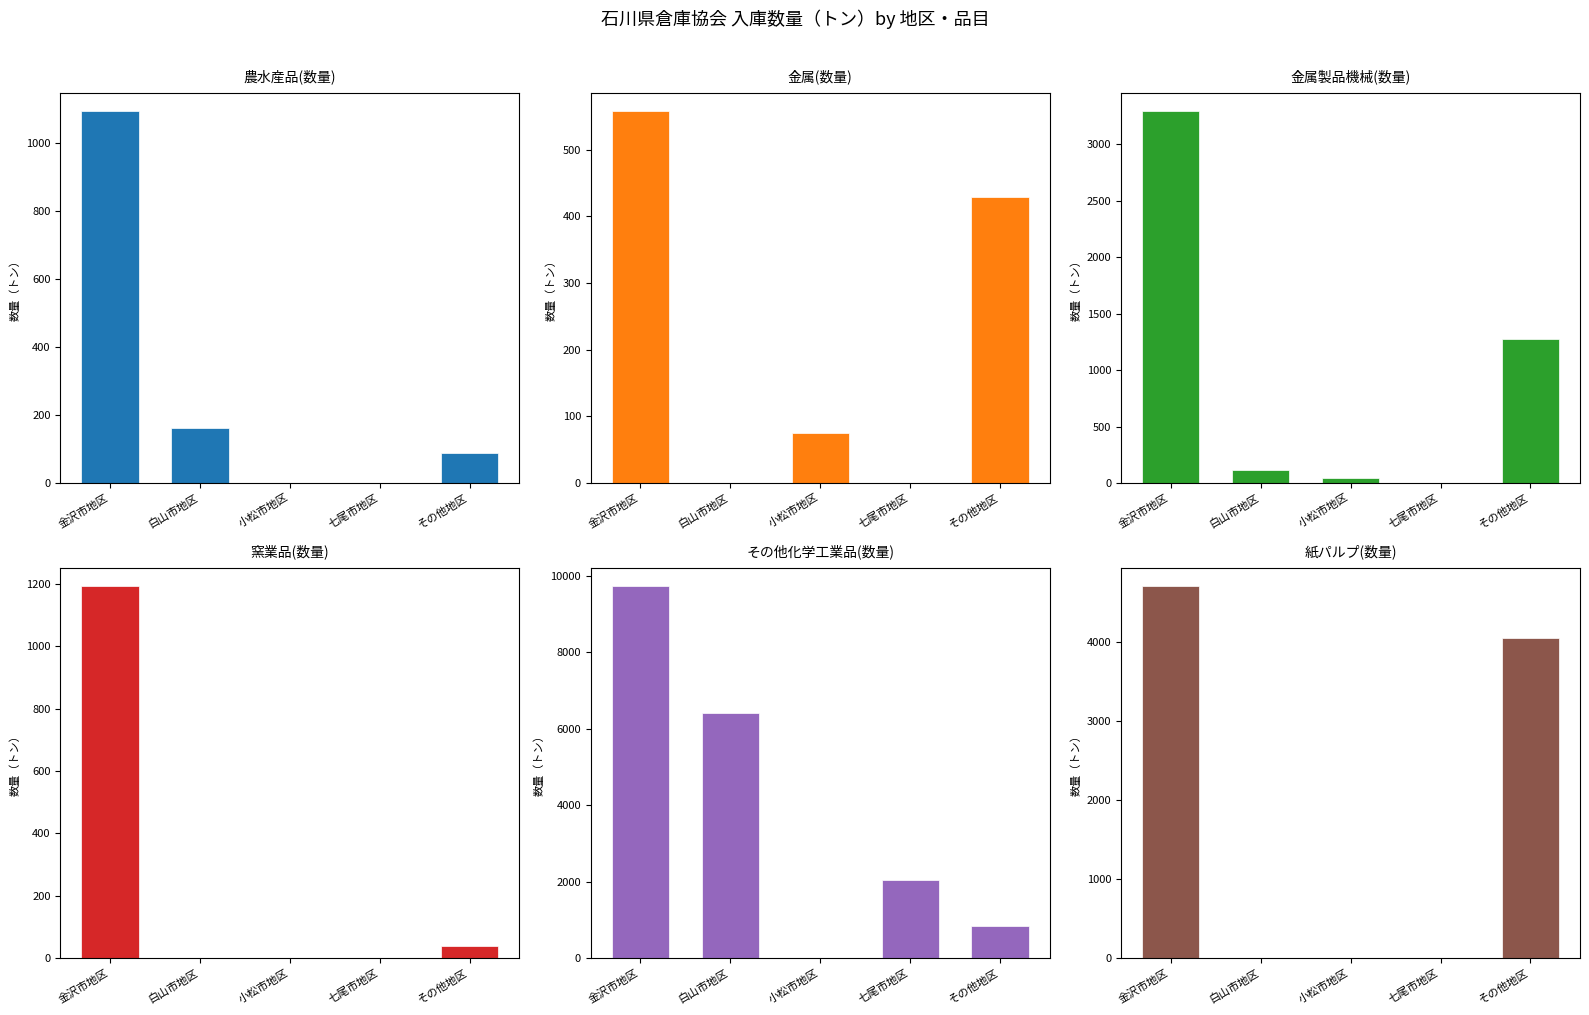

What is the label of the 4th bar from the left?

七尾市地区